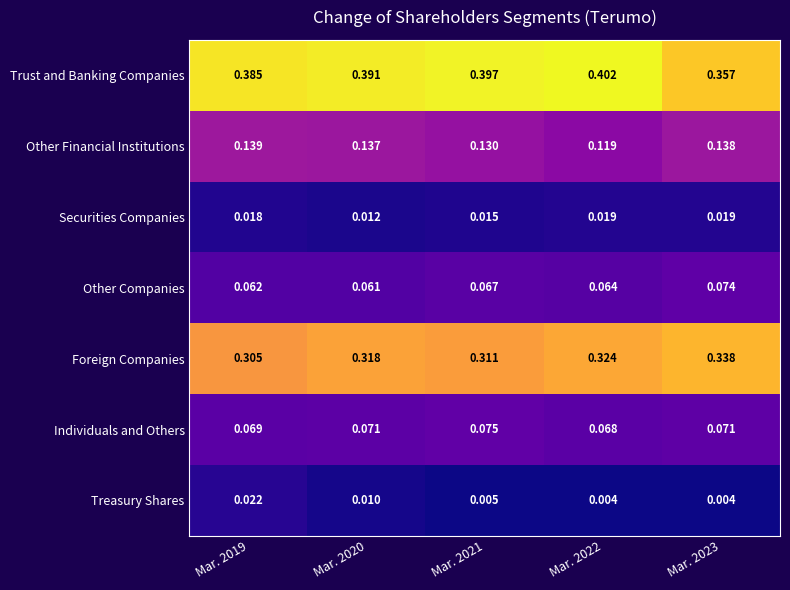

List the series in order of their peak value, highest first.

Trust and Banking Companies, Foreign Companies, Other Financial Institutions, Individuals and Others, Other Companies, Treasury Shares, Securities Companies